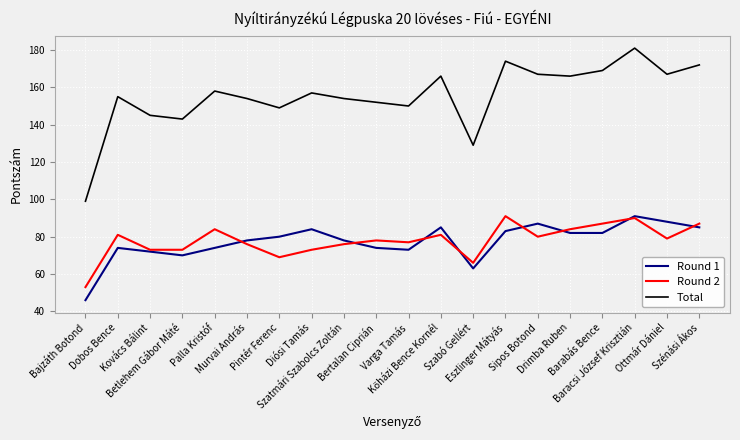

True or false: Total and Round 2 intersect in this chart.

False